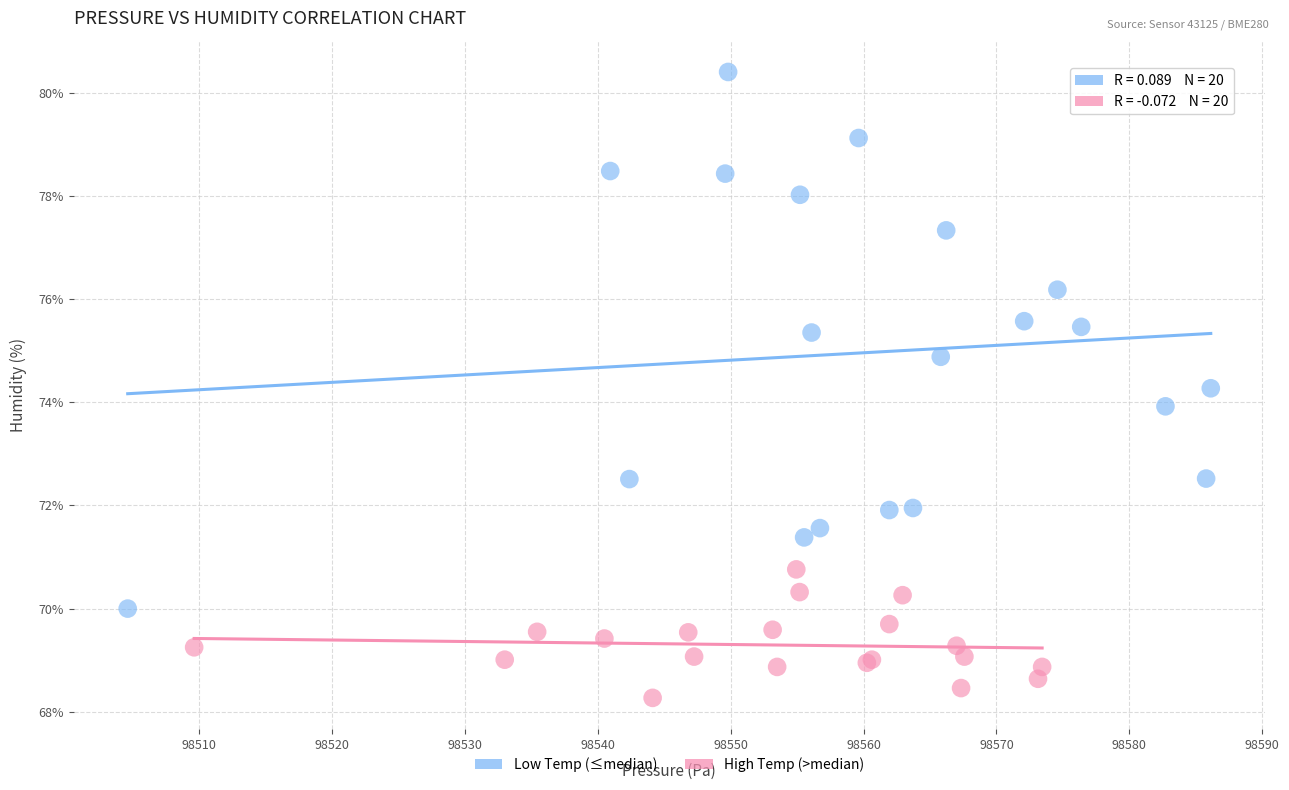

What are all the series names shown in the legend?

Low Temp (≤median), High Temp (>median)